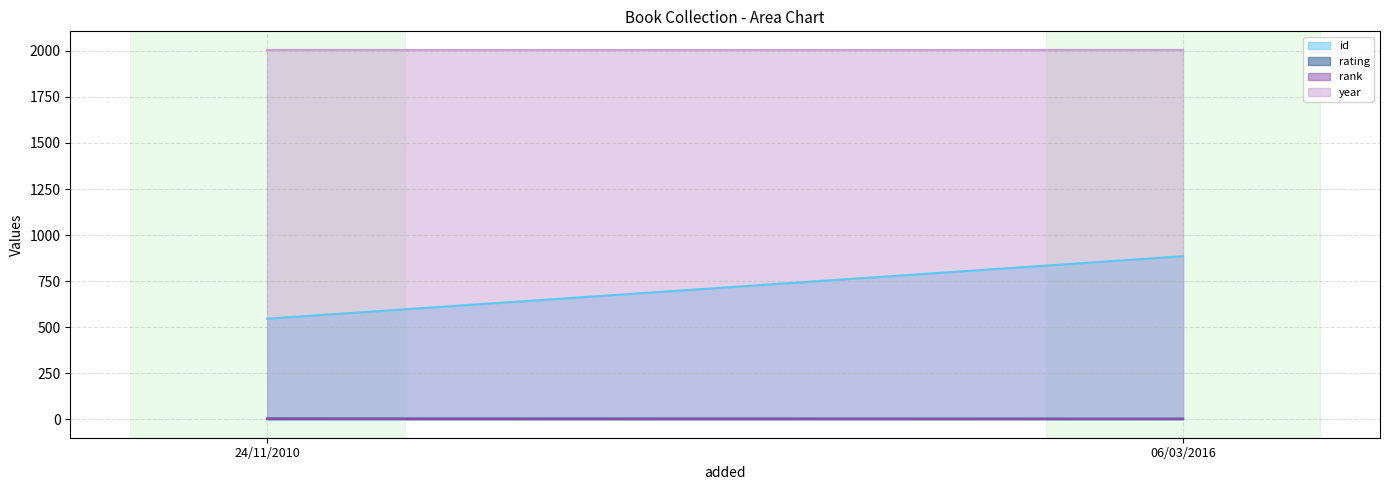

What is the label of the 2nd point from the right?

24/11/2010